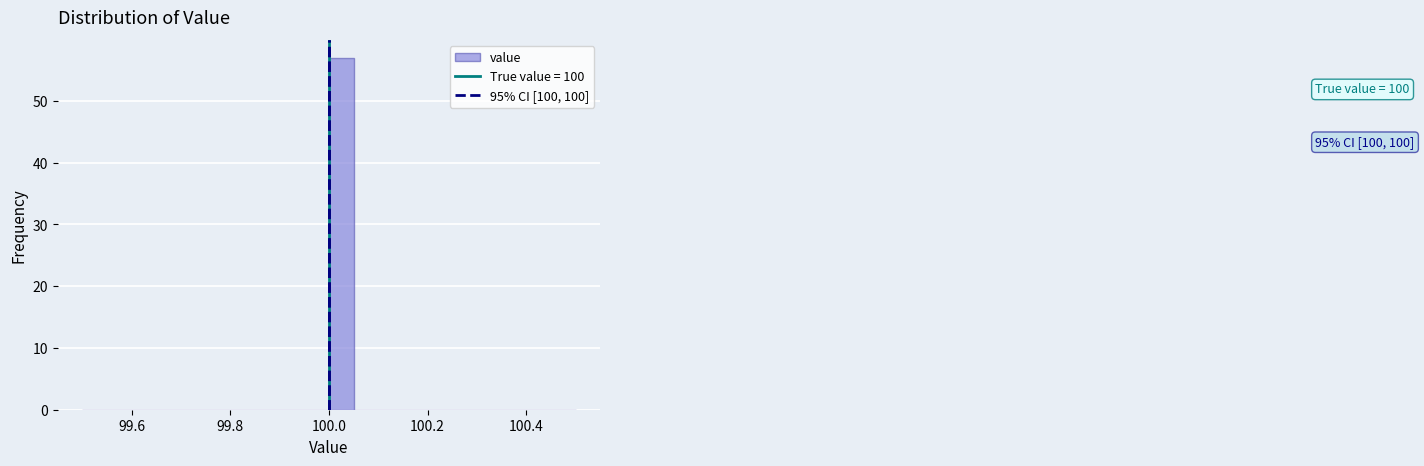

Read against the x-axis, roughly where is the centre of the tallest bar?

100.02